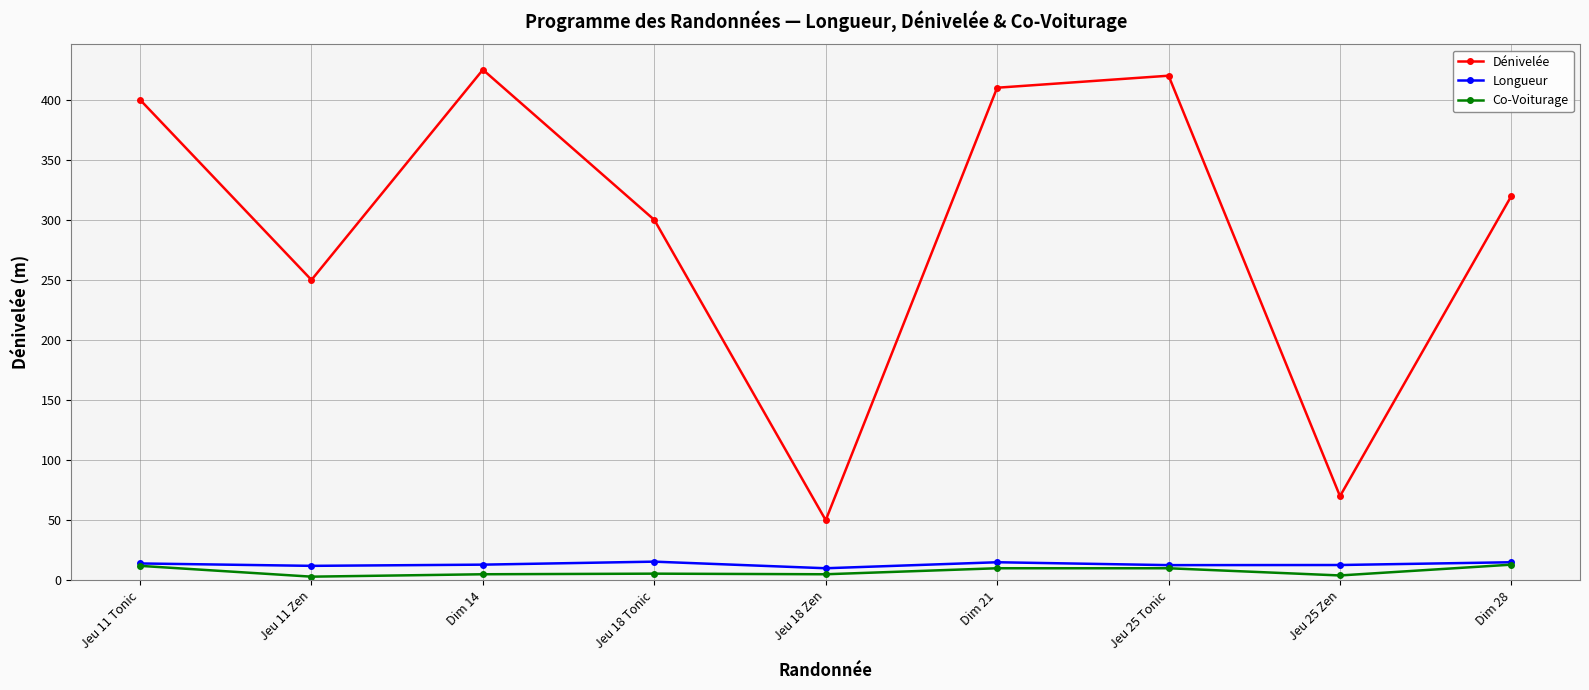

What is the greatest value displayed?

425.0